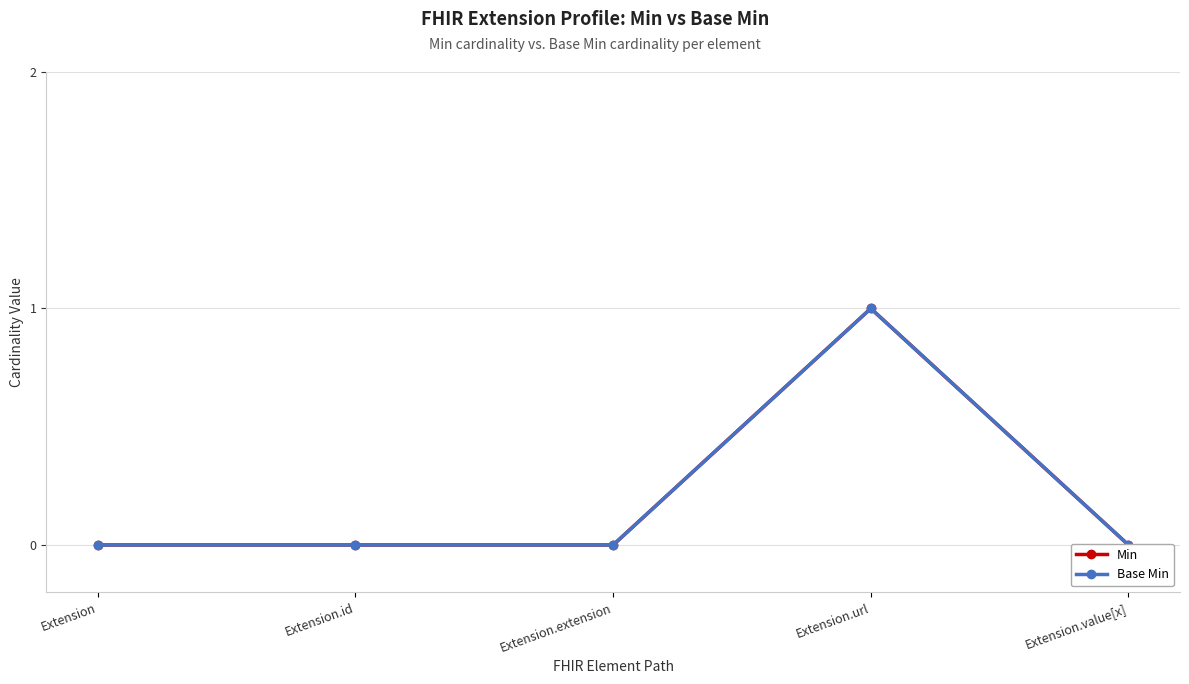

Which label corresponds to the smallest value in the chart?

Extension